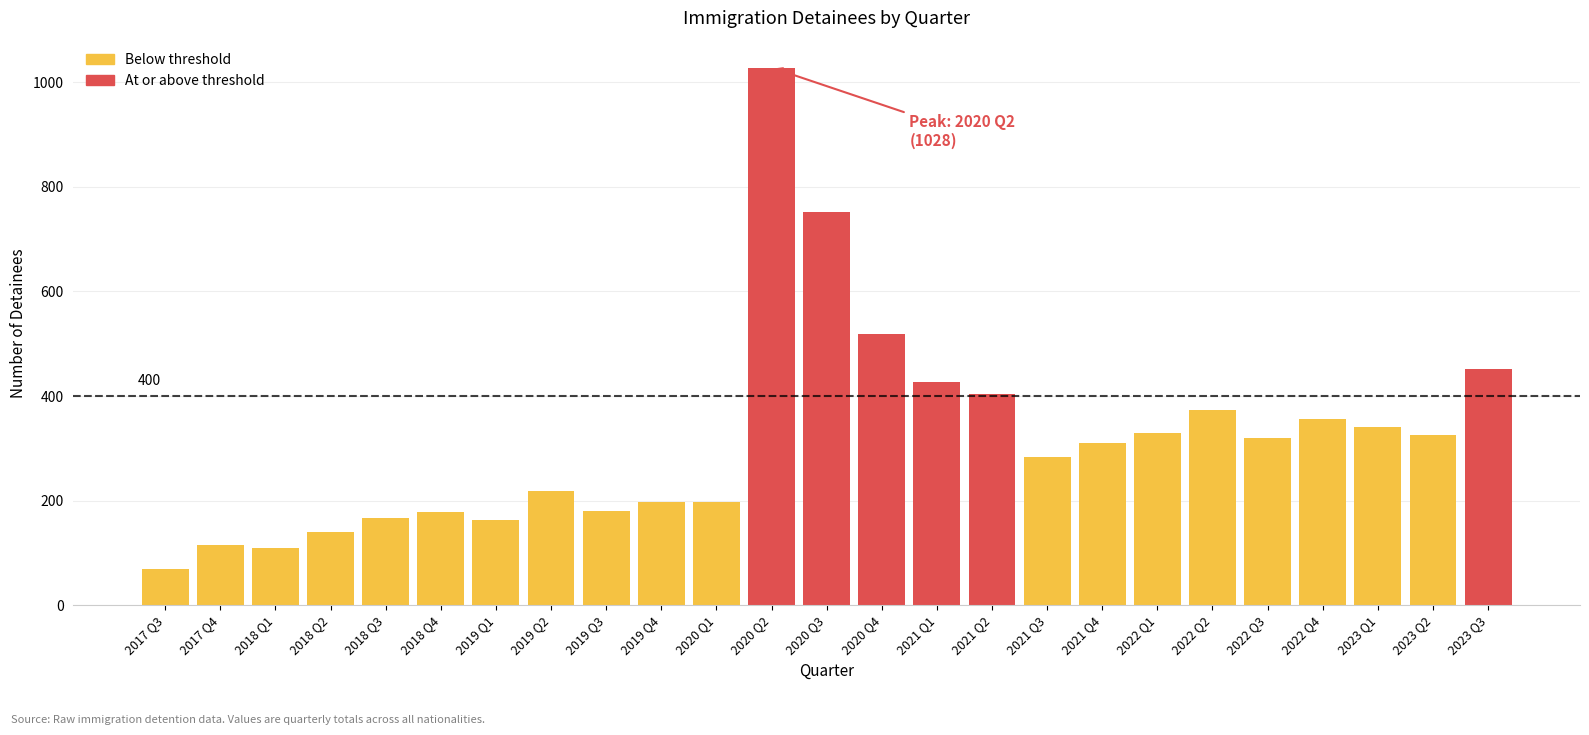

What is the change in value from 2020 Q3 to 2023 Q3?

-299